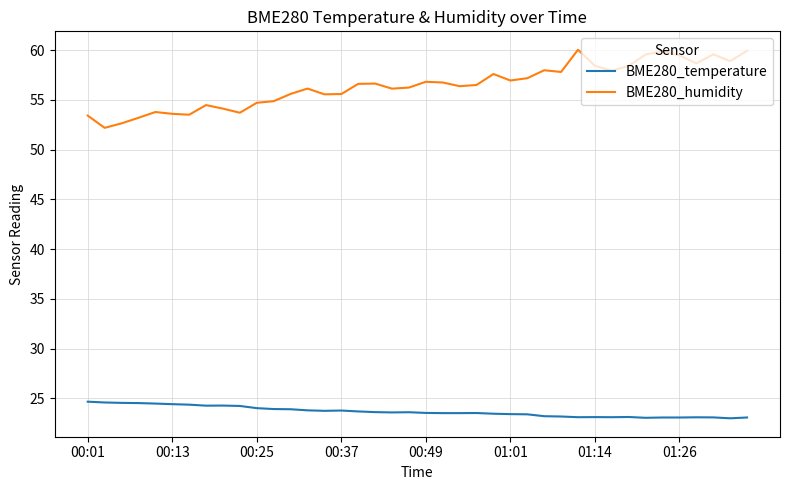

What is the minimum value for BME280_humidity?

52.2